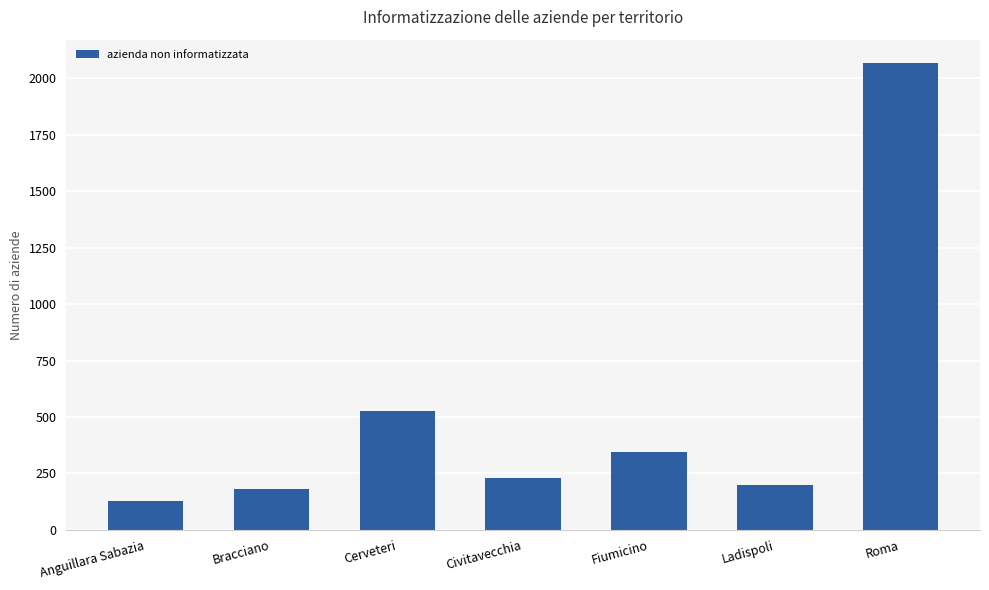

List the labels in order of value, smallest first.

Anguillara Sabazia, Bracciano, Ladispoli, Civitavecchia, Fiumicino, Cerveteri, Roma